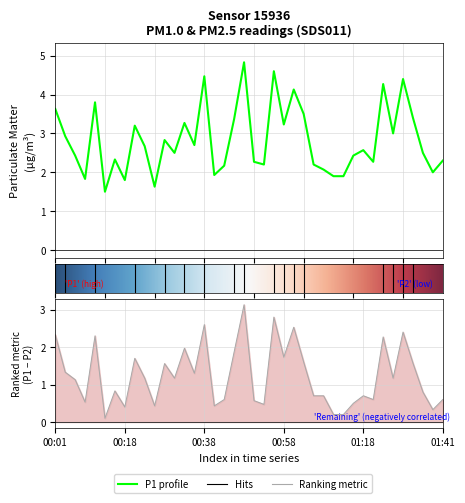

Reading right to left, transcribe all the data shown in this chart.

2.3	2.0	2.5	3.4	4.4	3.0	4.3	2.3	2.6	2.4	1.9	1.9	2.1	2.2	3.5	4.1	3.2	4.6	2.2	2.3	4.8	3.4	2.2	1.9	4.5	2.7	3.3	2.5	2.8	1.6	2.7	3.2	1.8	2.3	1.5	3.8	1.8	2.4	2.9	3.6